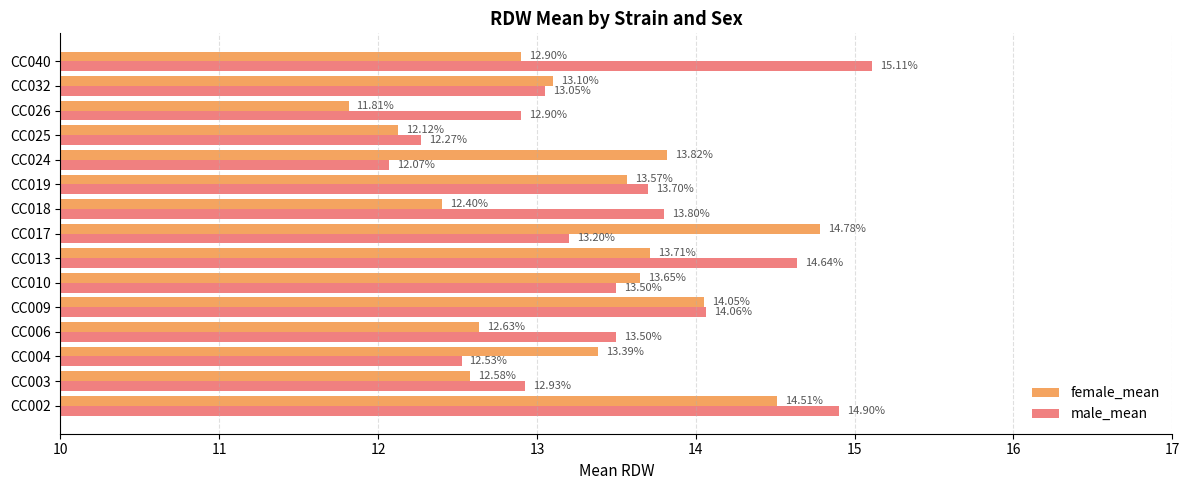

Which series has the largest range (max minus min)?

male_mean